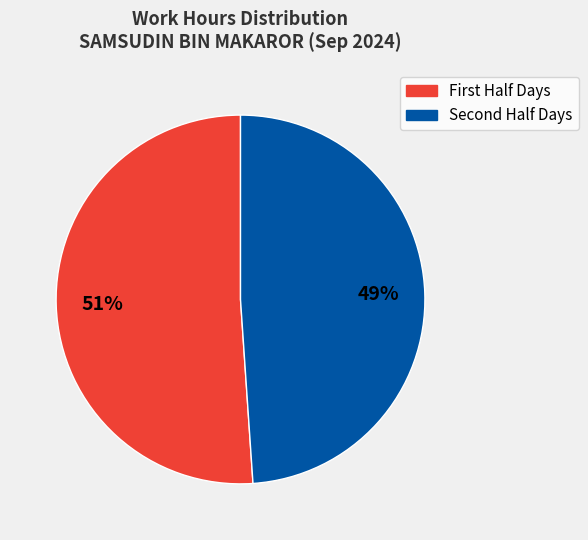

To the nearest percent, what is the difference between the largest and smallest slice percentages?

2%